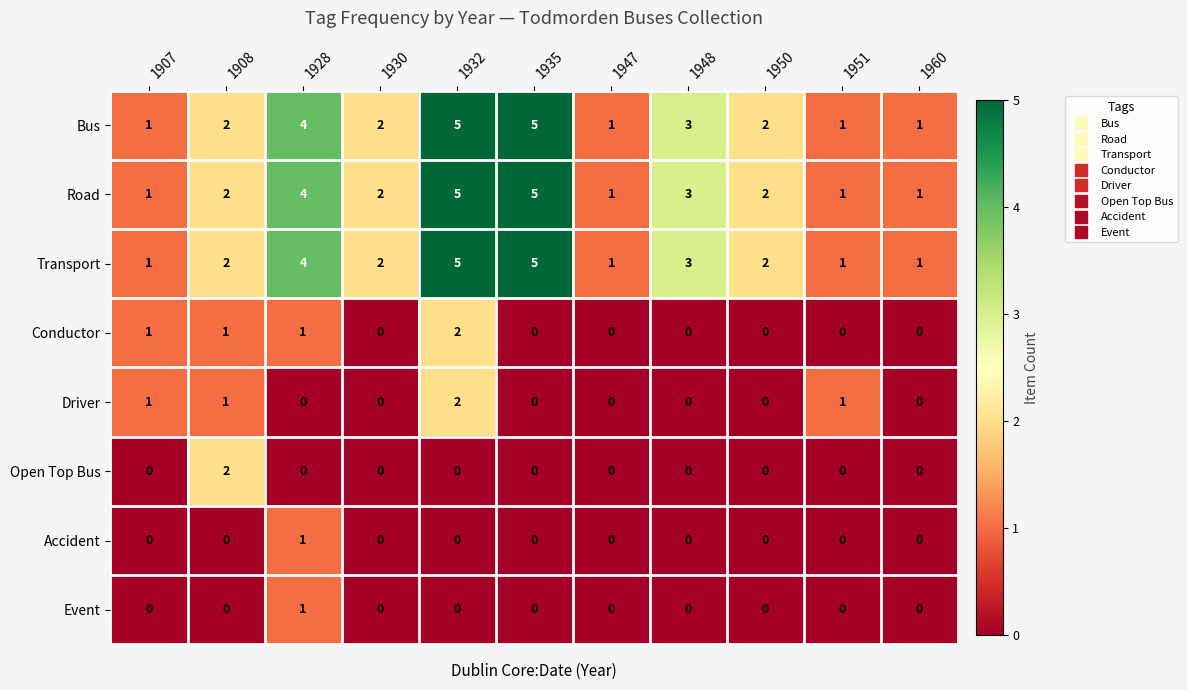

Count the Road values in the range 1 to 4.

9